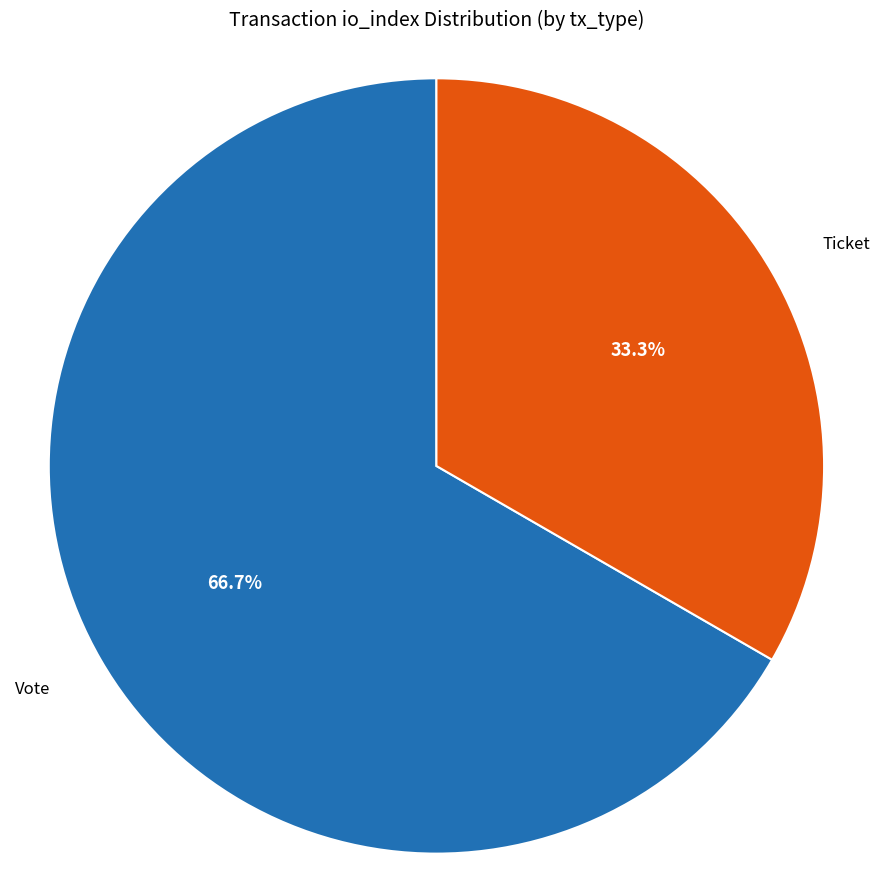

What is the majority slice?

Vote